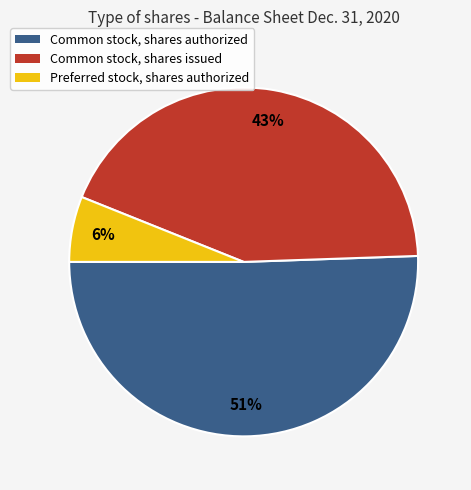

Which slice represents more than half of the pie?

Common stock, shares authorized